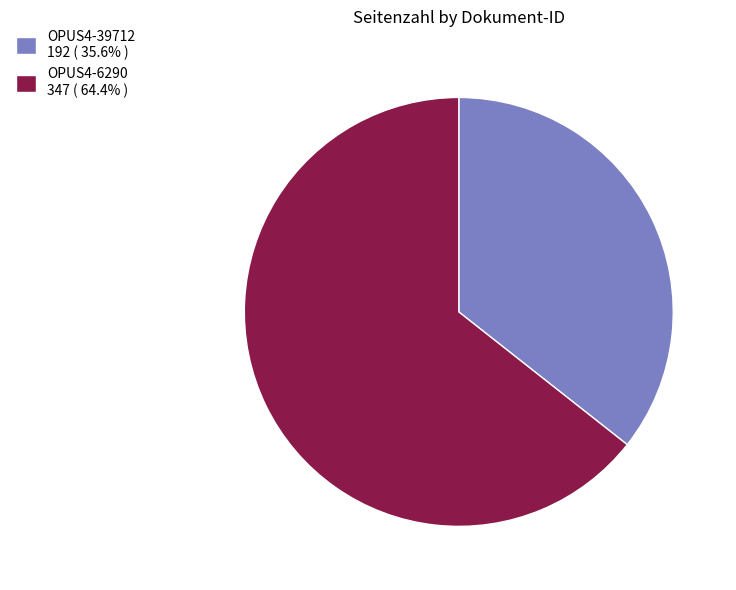

The OPUS4-6290 slice represents 64% of the pie. True or false?

True